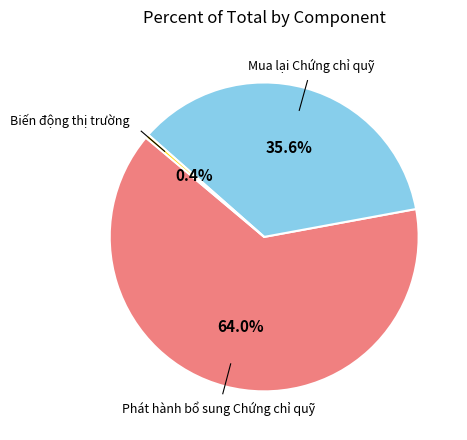

Is there a majority slice in this chart?

Yes